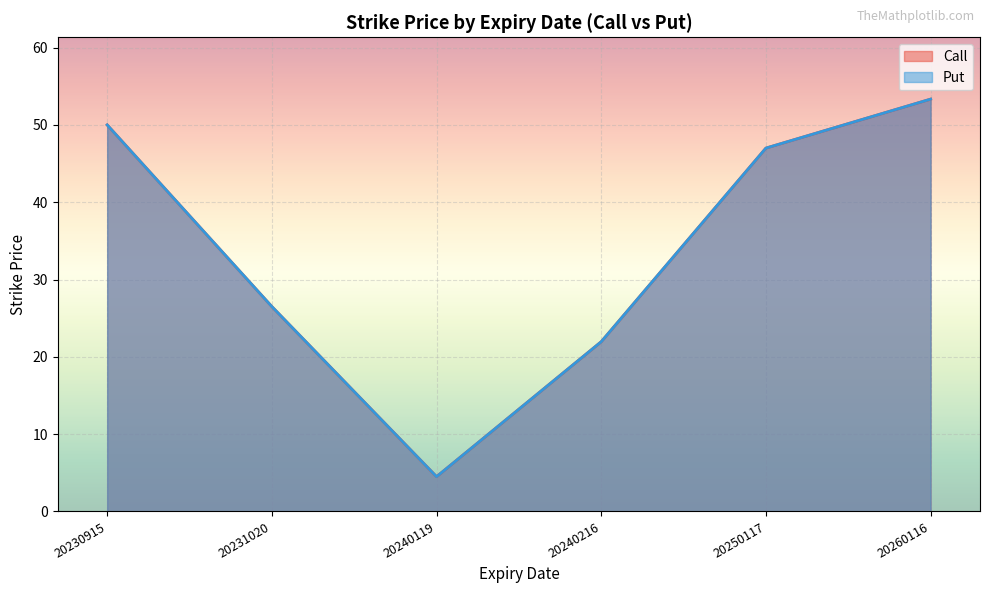

The Put series shows 93.7 at 20250117. True or false?

False